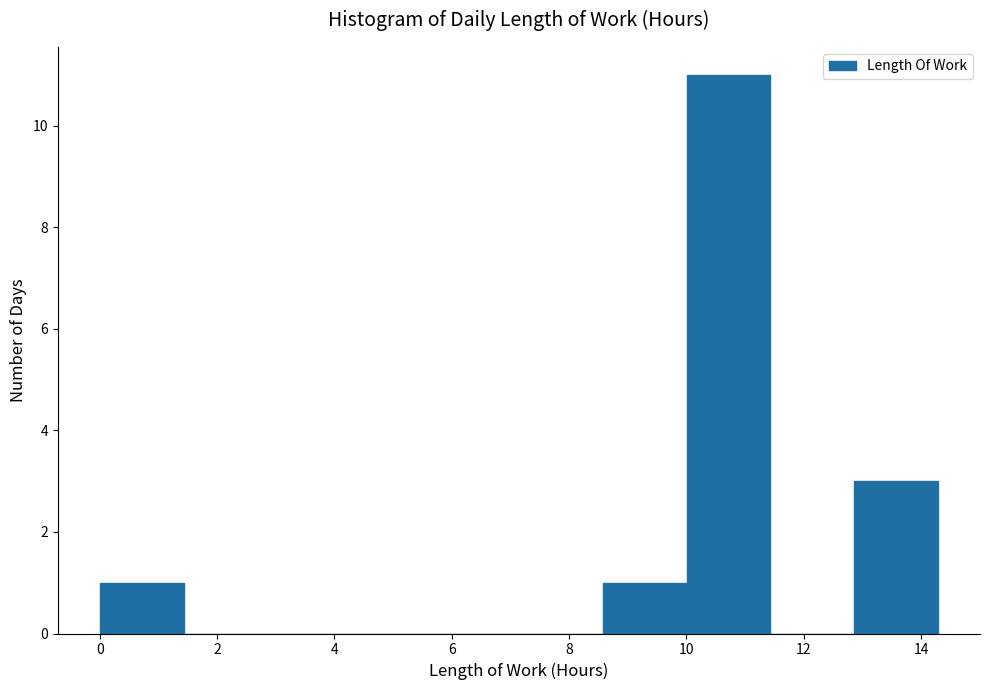

Reading left to right, list every bar in this chart as the range it spans on the x-axis followed by its height. Neither the bar edges nor the heights are printed on the chart, so give them approximately, as read against the axes.

0.0 to 1.4: 1
1.4 to 2.8: 0
2.8 to 4.2: 0
4.2 to 5.8: 0
5.8 to 7.2: 0
7.2 to 8.6: 0
8.6 to 10.0: 1
10.0 to 11.4: 11
11.4 to 12.8: 0
12.8 to 14.2: 3